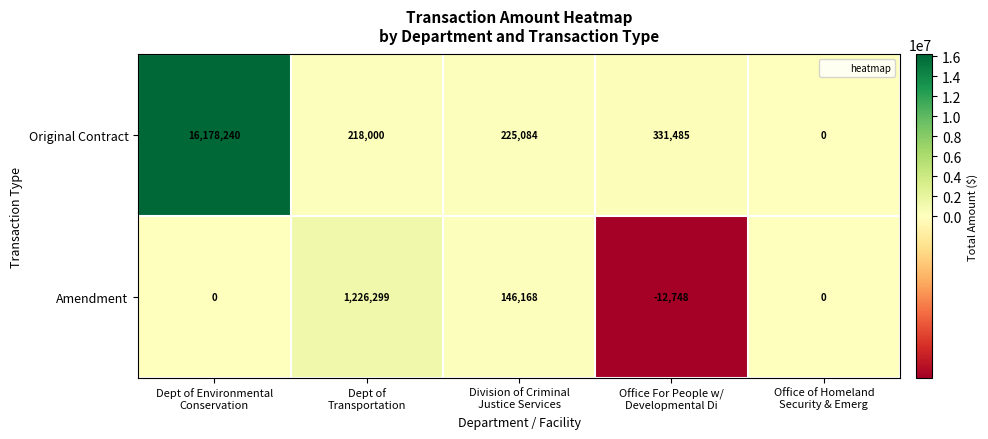

Which series has the largest total across all categories?

Original Contract